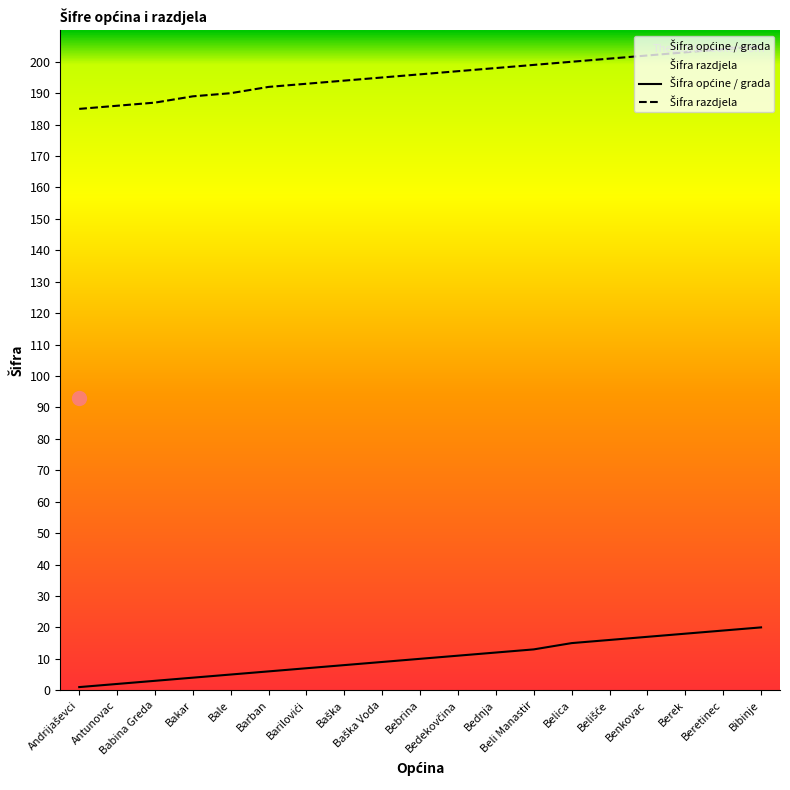

What is the total value across all series at Bednja?

210